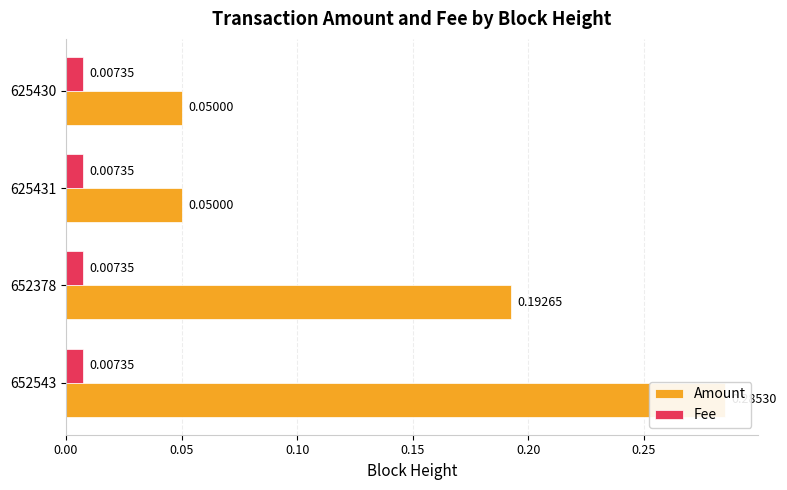

Which has a higher value, 0.10 or 0.05?

0.05